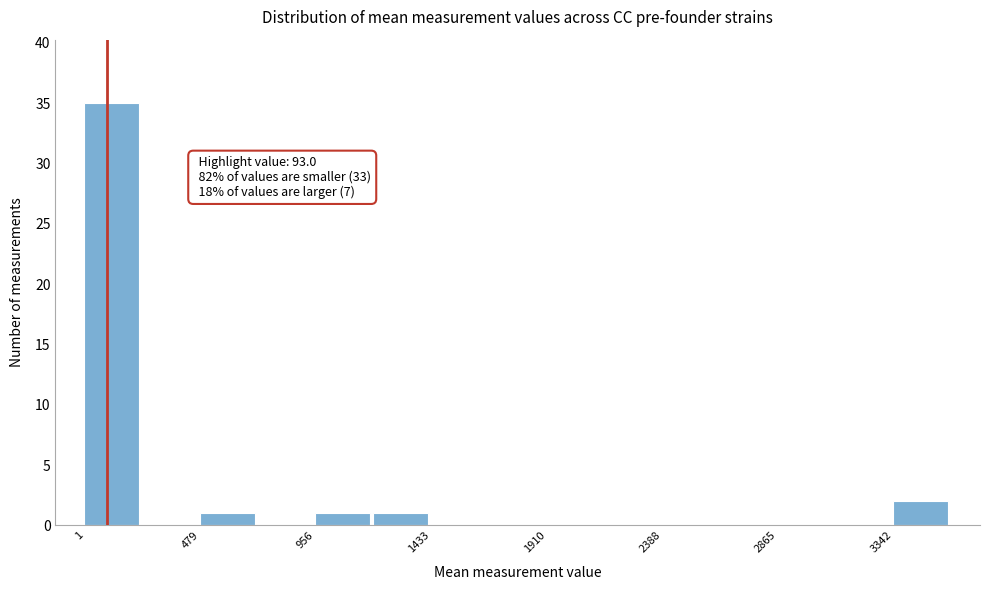

Over which range of the x-axis is the bar tallest?

0 to 250